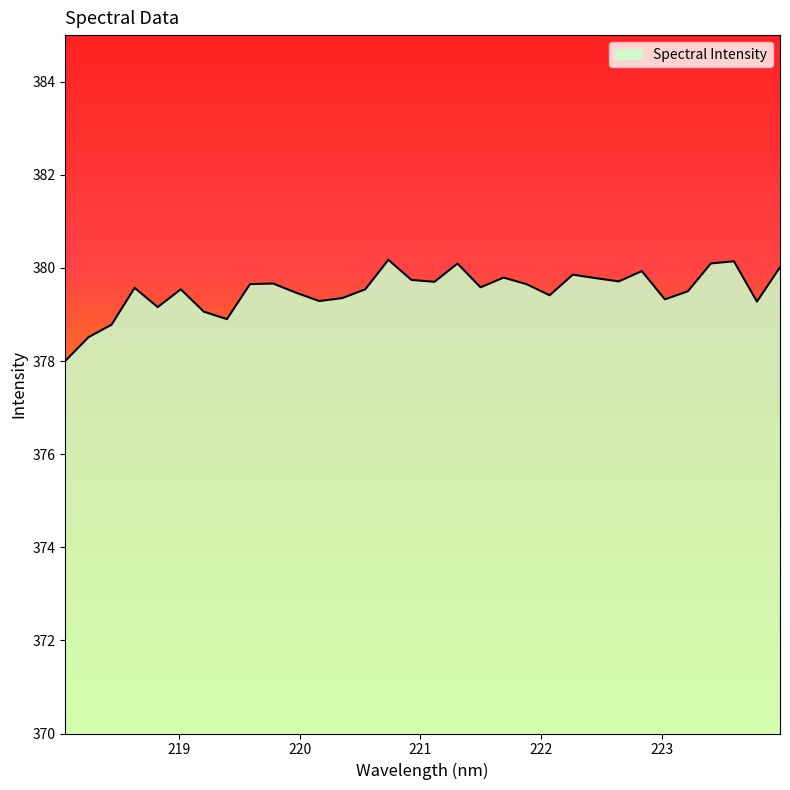

What is the maximum value shown in the chart?

380.2